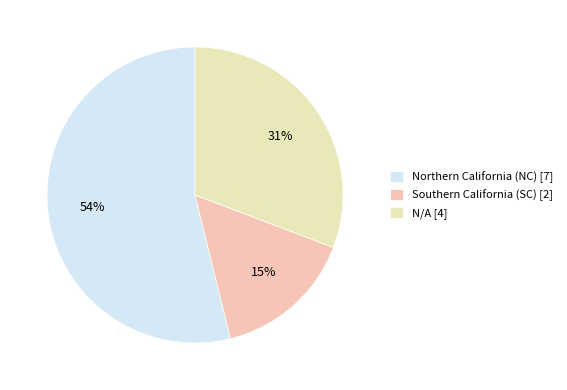

Which slice represents more than half of the pie?

Northern California (NC)